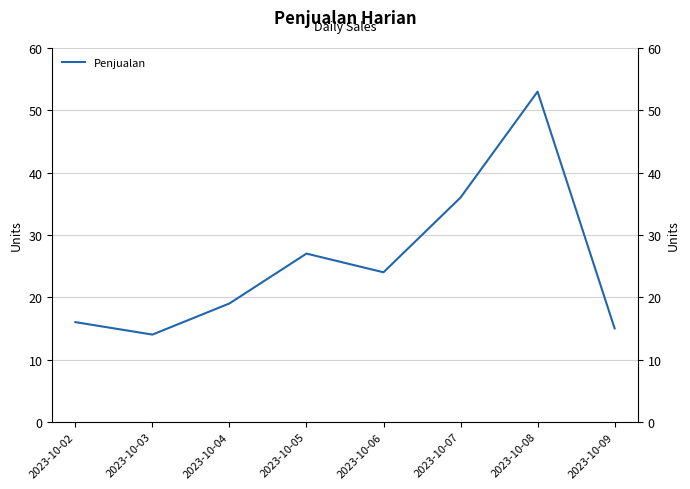

Read the value at 2023-10-09.

15